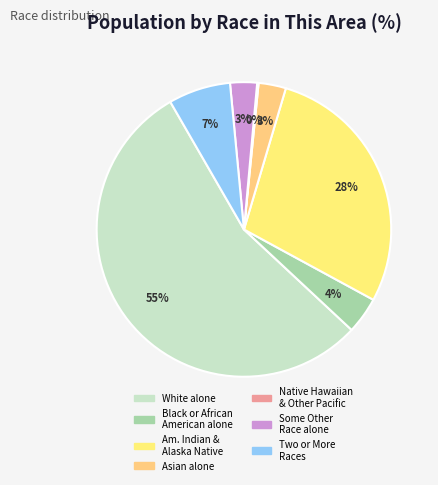

Which slice is the smallest?

Native Hawaiian and Other Pacific